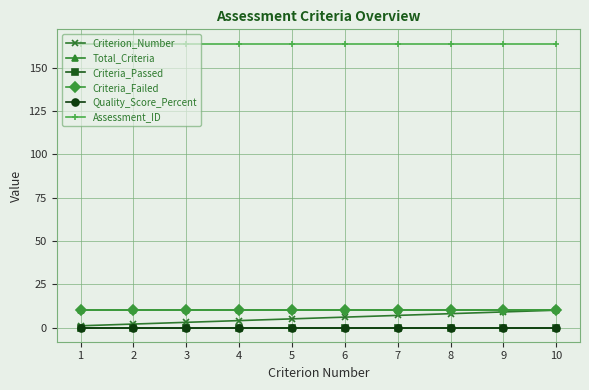

Is this an area chart (filled region under the line)?

No